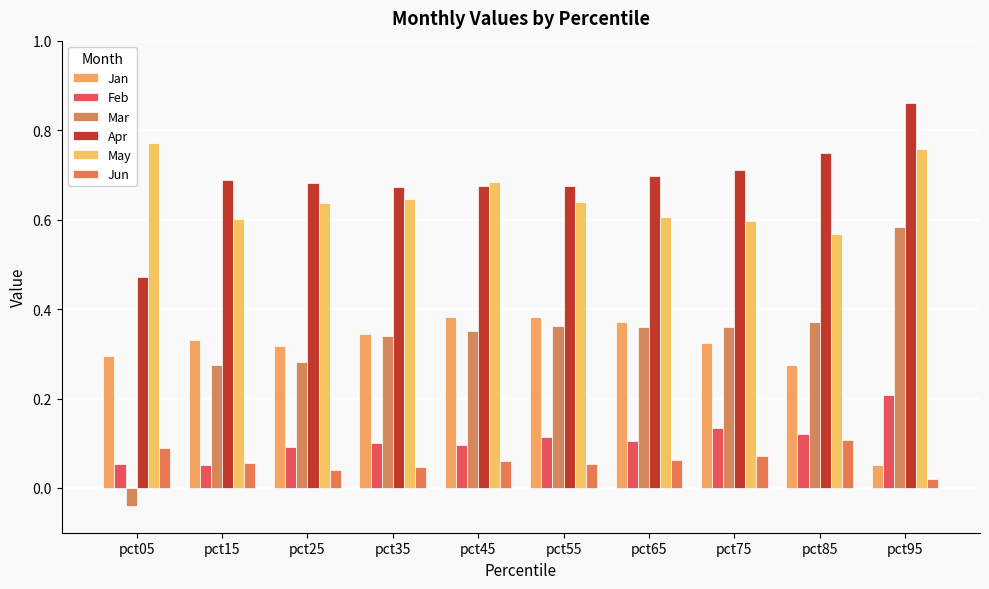

Between pct85 and pct65, which is larger?

pct65